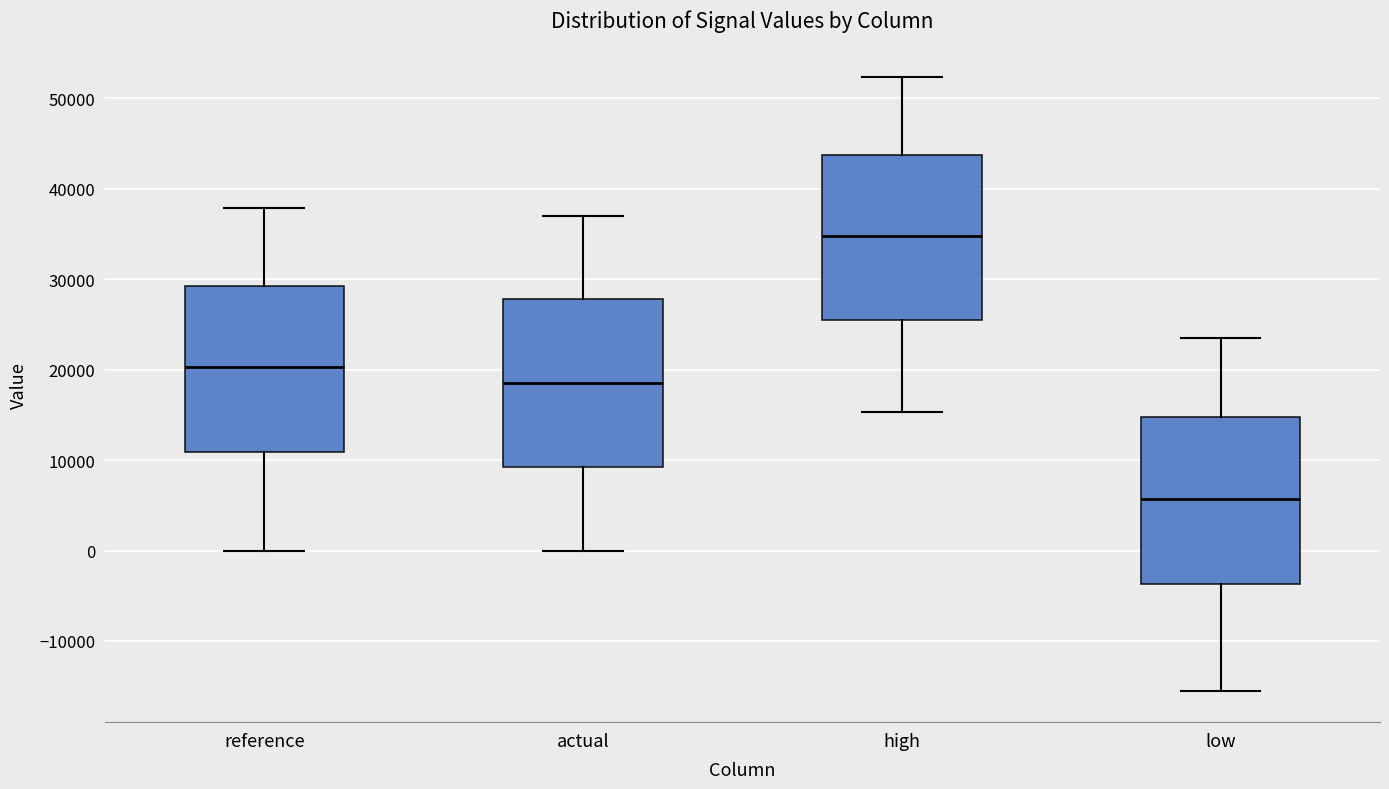

Reading left to right, transcribe this box plot: for each box, give where its median line is, the range the box spans, and where its two whiskers end, as read against the y-axis. The values are not printed on the chart, so give them approximately, as read against the axis.

reference: median 20000, box 11000 to 29000, whiskers 0 to 38000
actual: median 19000, box 9000 to 28000, whiskers 0 to 37000
high: median 35000, box 26000 to 44000, whiskers 15000 to 52000
low: median 6000, box -4000 to 15000, whiskers -16000 to 23000